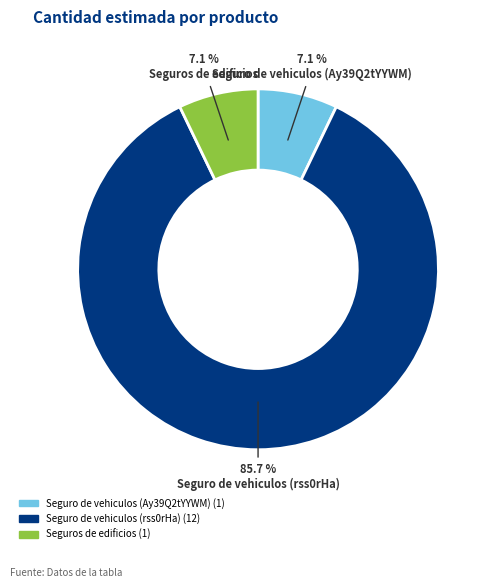

True or false: Seguros de edificios accounts for 19% of the total.

False